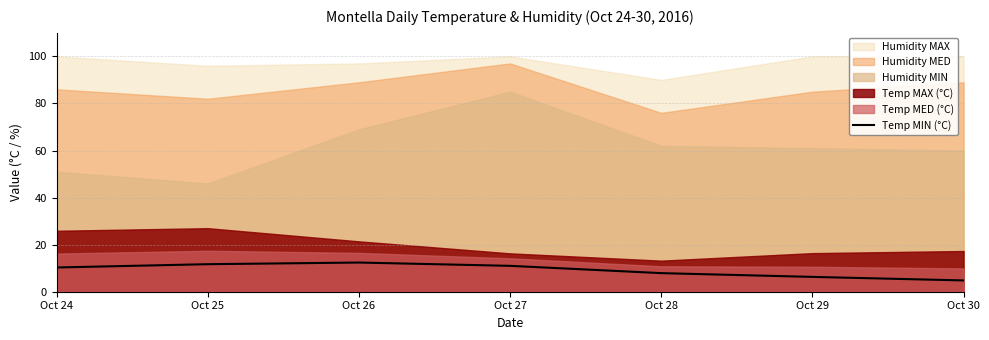

The value of Temp MIN (°C) at Oct 28 is 7.9. True or false?

True